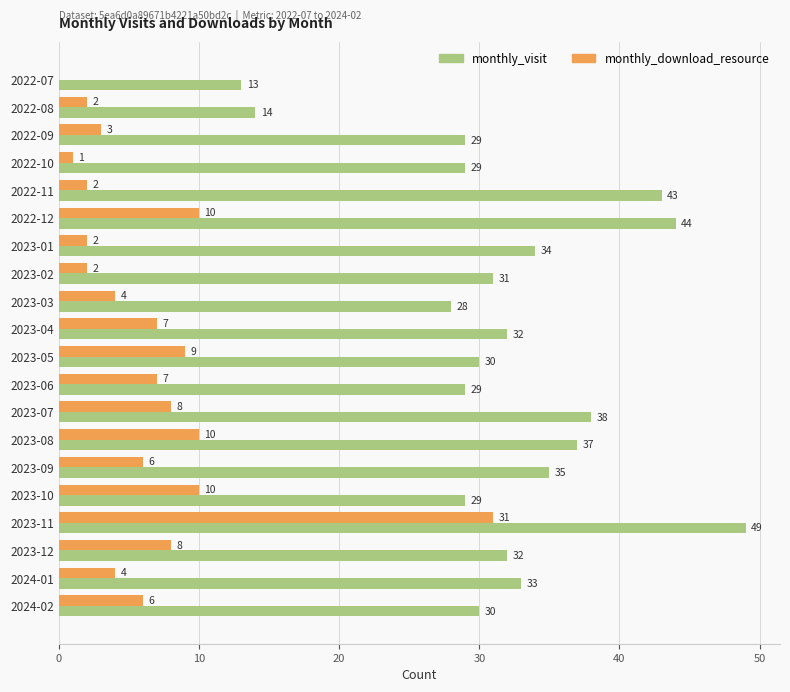

Which category has the highest value in the monthly_visit series?

2023-11